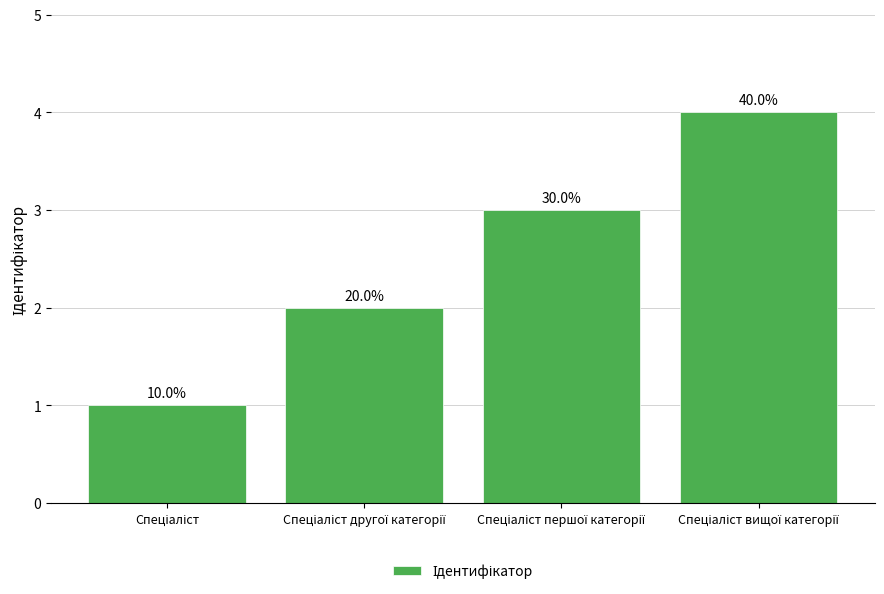

What is the minimum value shown in the chart?

1